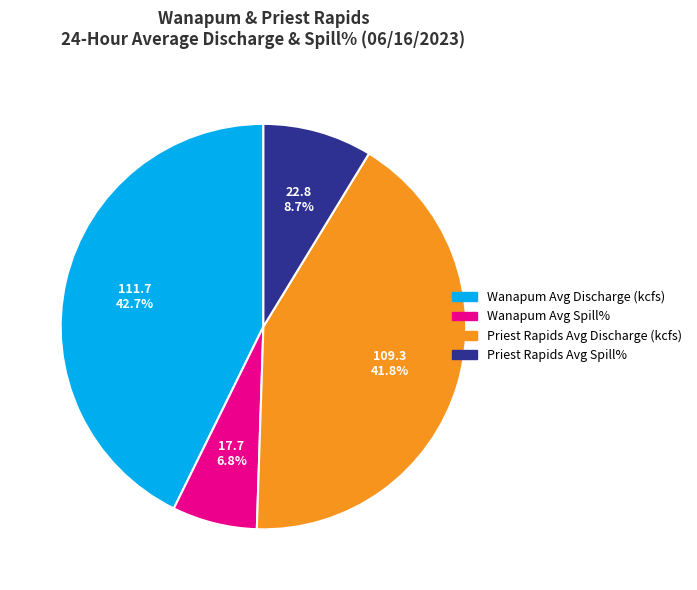

Between Wanapum Avg Spill% and Priest Rapids Avg Discharge (kcfs), which is larger?

Priest Rapids Avg Discharge (kcfs)